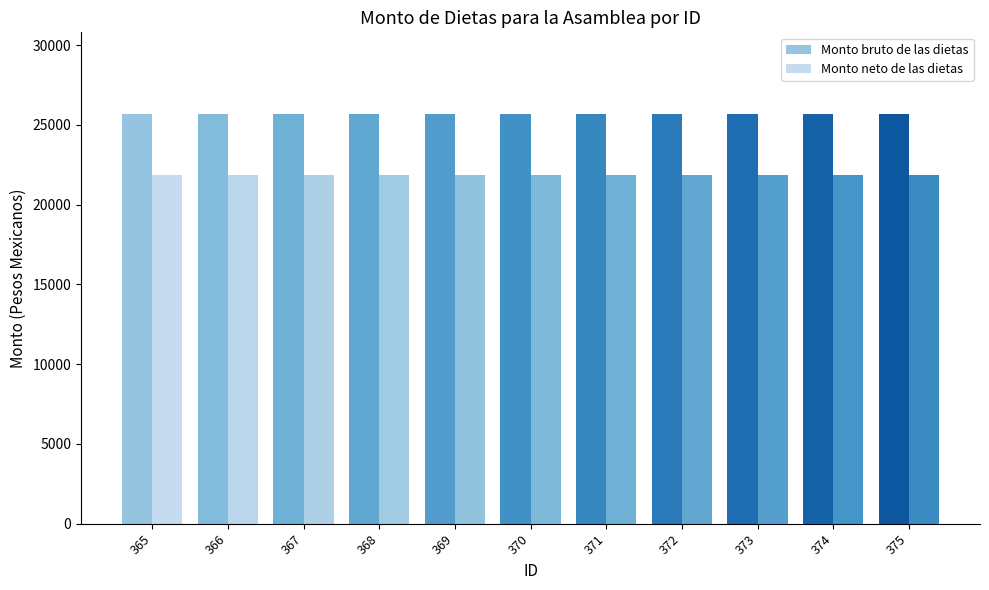

How many groups of bars are there?

11